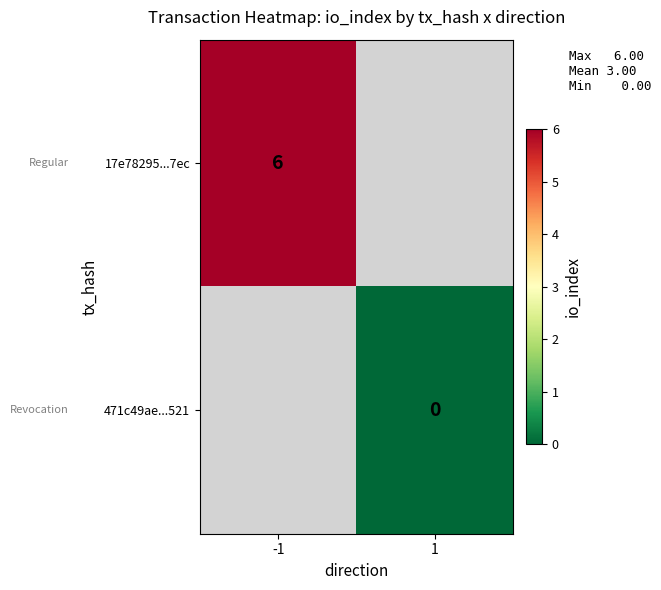

At how many categories does at least one series exceed 3?

1